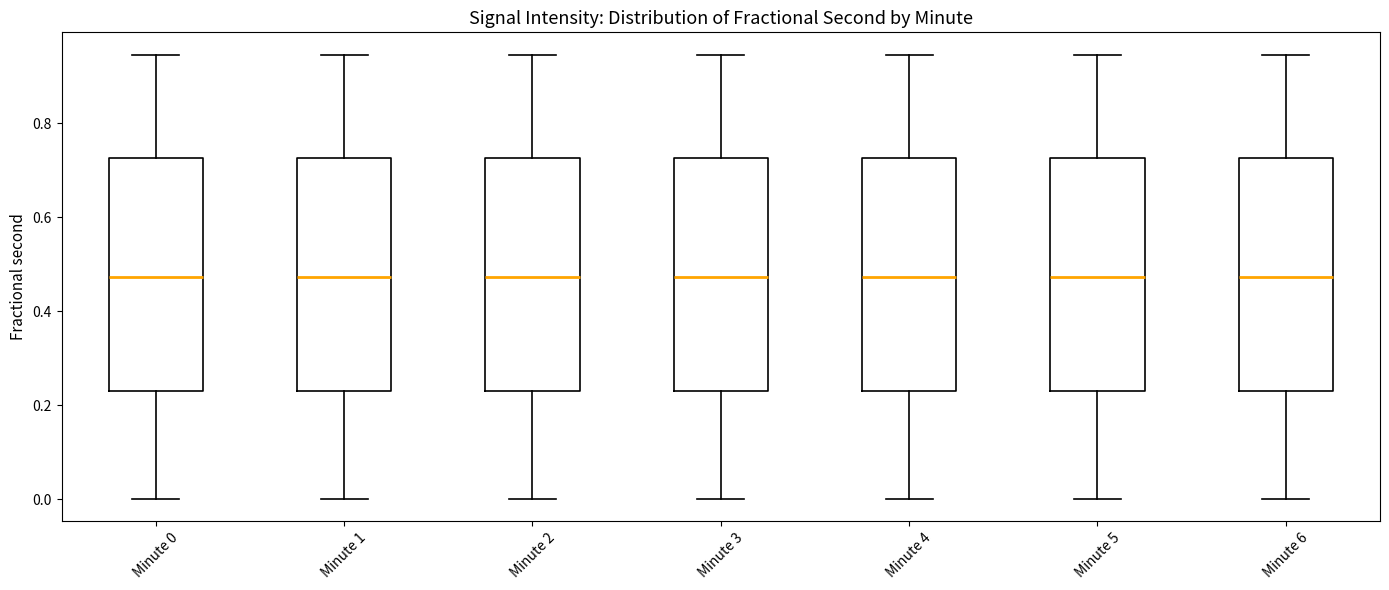

Reading left to right, transcribe this box plot: for each box, give where its median line is, the range the box spans, and where its two whiskers end, as read against the y-axis. The values are not printed on the chart, so give them approximately, as read against the axis.

Minute 0: median 0.48, box 0.22 to 0.72, whiskers 0.00 to 0.94
Minute 1: median 0.48, box 0.22 to 0.72, whiskers 0.00 to 0.94
Minute 2: median 0.48, box 0.22 to 0.72, whiskers 0.00 to 0.94
Minute 3: median 0.48, box 0.22 to 0.72, whiskers 0.00 to 0.94
Minute 4: median 0.48, box 0.22 to 0.72, whiskers 0.00 to 0.94
Minute 5: median 0.48, box 0.22 to 0.72, whiskers 0.00 to 0.94
Minute 6: median 0.48, box 0.22 to 0.72, whiskers 0.00 to 0.94